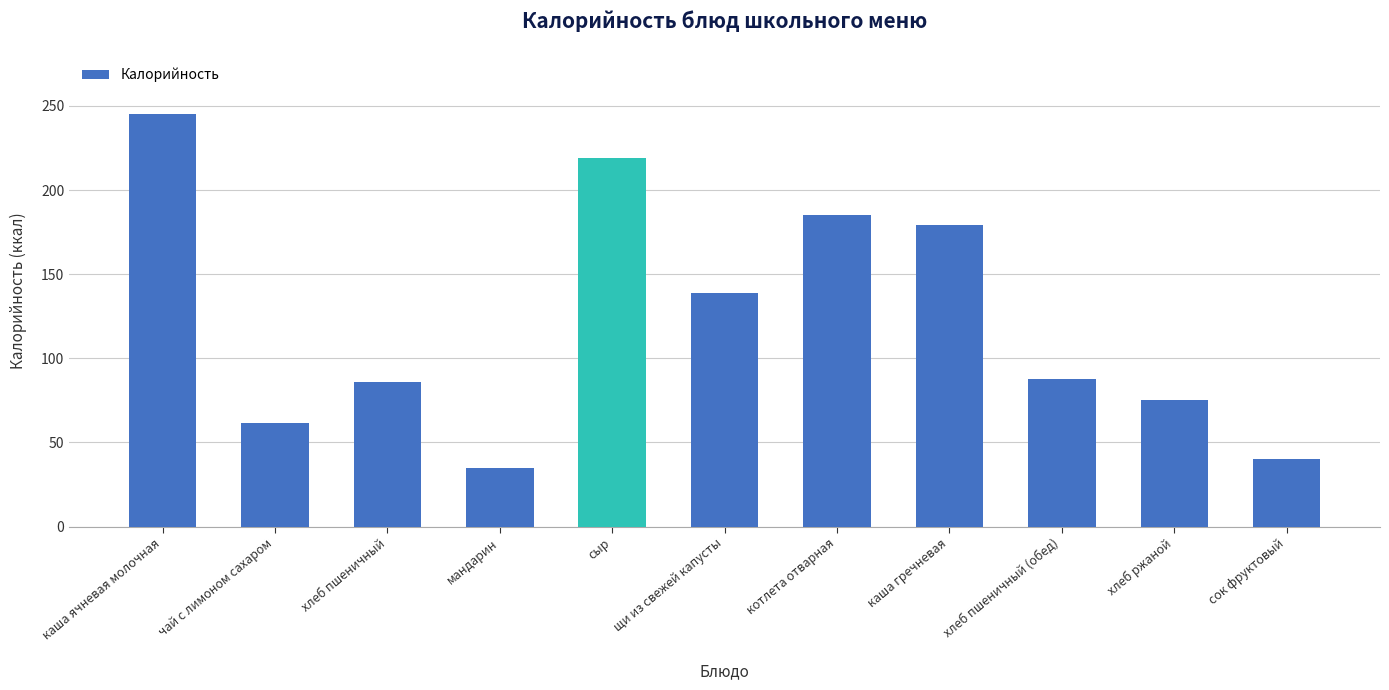

Between котлета отварная and щи из свежей капусты, which is larger?

котлета отварная